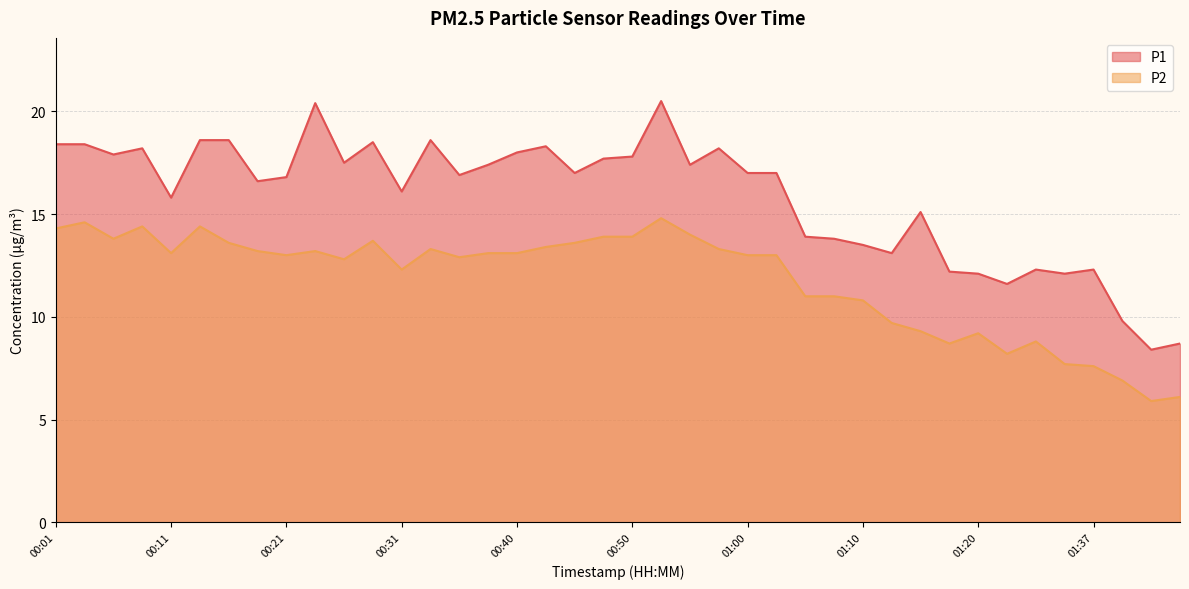

Reading right to left, transcribe all the data shown in this chart.

P1: 01:47=8.7	01:45=8.4	01:42=9.8	01:37=12.3	01:34=12.1	01:32=12.3	01:29=11.6	01:20=12.1	01:18=12.2	01:15=15.1	01:13=13.1	01:10=13.5	01:08=13.8	01:05=13.9	01:03=17.0	01:00=17.0	00:58=18.2	00:55=17.4	00:53=20.5	00:50=17.8	00:48=17.7	00:45=17.0	00:43=18.3	00:40=18.0	00:38=17.4	00:36=16.9	00:33=18.6	00:31=16.1	00:28=18.5	00:26=17.5	00:23=20.4	00:21=16.8	00:18=16.6	00:16=18.6	00:13=18.6	00:11=15.8	00:08=18.2	00:06=17.9	00:03=18.4	00:01=18.4
P2: 01:47=6.1	01:45=5.9	01:42=6.9	01:37=7.6	01:34=7.7	01:32=8.8	01:29=8.2	01:20=9.2	01:18=8.7	01:15=9.3	01:13=9.7	01:10=10.8	01:08=11.0	01:05=11.0	01:03=13.0	01:00=13.0	00:58=13.3	00:55=14.0	00:53=14.8	00:50=13.9	00:48=13.9	00:45=13.6	00:43=13.4	00:40=13.1	00:38=13.1	00:36=12.9	00:33=13.3	00:31=12.3	00:28=13.7	00:26=12.8	00:23=13.2	00:21=13.0	00:18=13.2	00:16=13.6	00:13=14.4	00:11=13.1	00:08=14.4	00:06=13.8	00:03=14.6	00:01=14.3